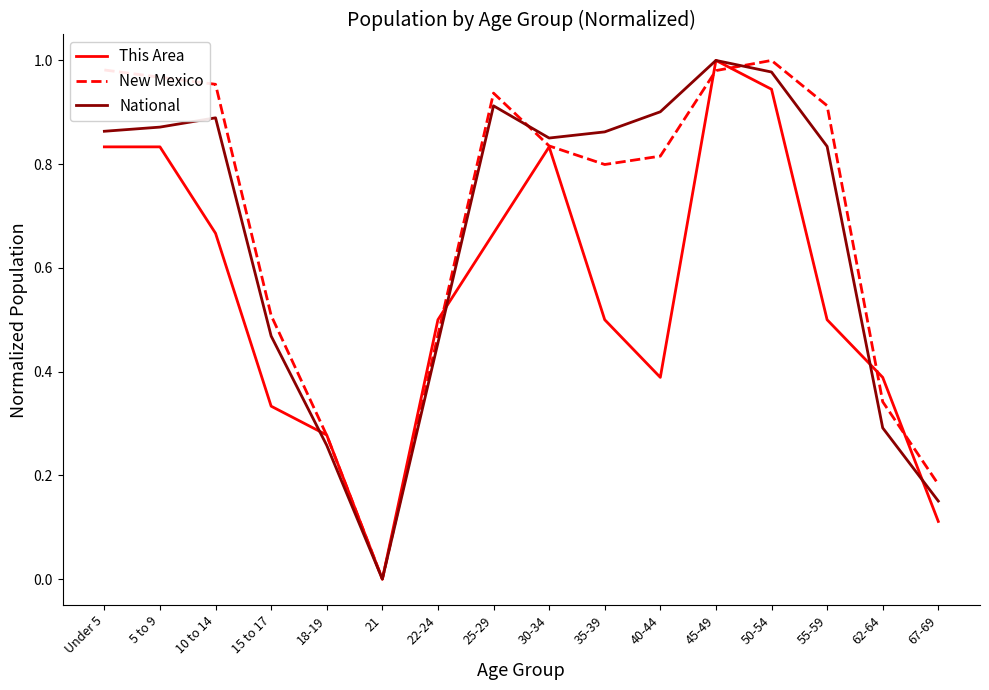

At 55-59, list the series in order from smallest to largest.

This Area, National, New Mexico